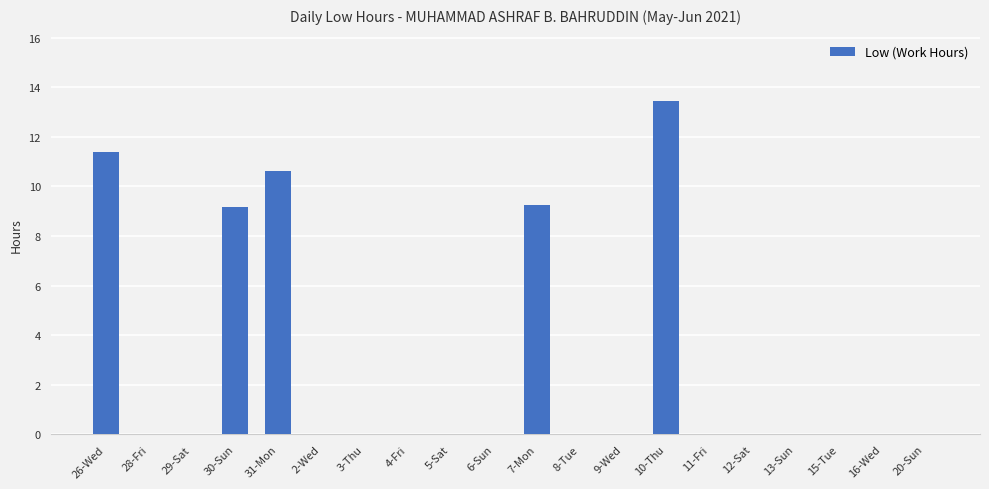

Which label corresponds to the largest value in the chart?

10-Thu